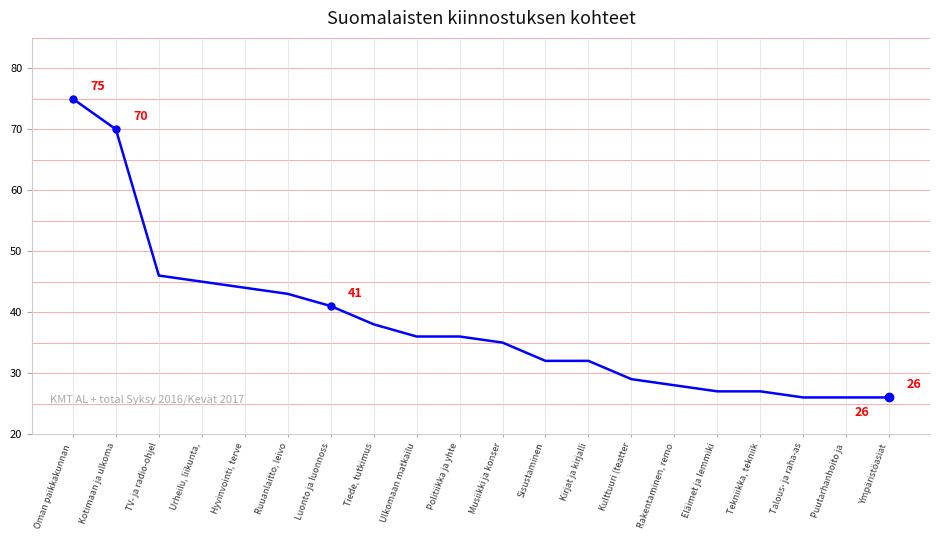

Between TV- ja radio-ohjel and Puutarhanhoito ja , which is larger?

TV- ja radio-ohjel